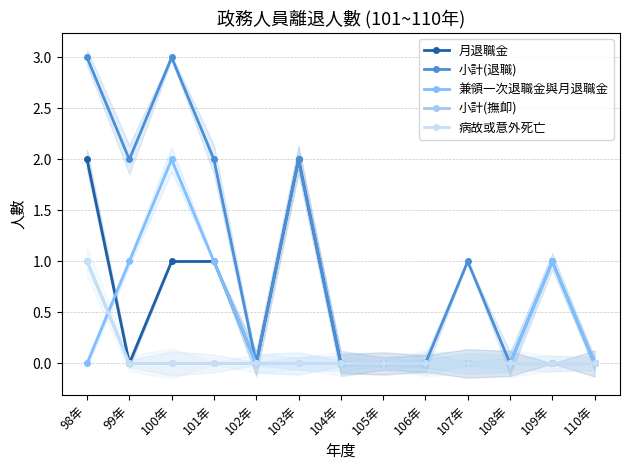

True or false: 小計(退職) has more than 2 points higher than both neighbors.

True